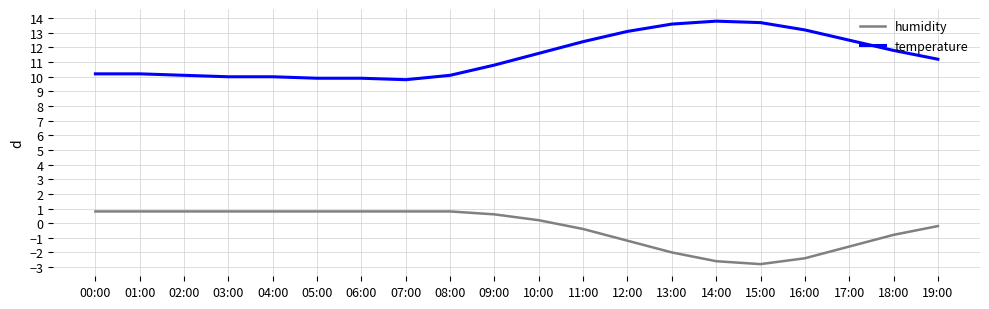

Between 09:00 and 15:00, which series saw the biggest shift?

humidity